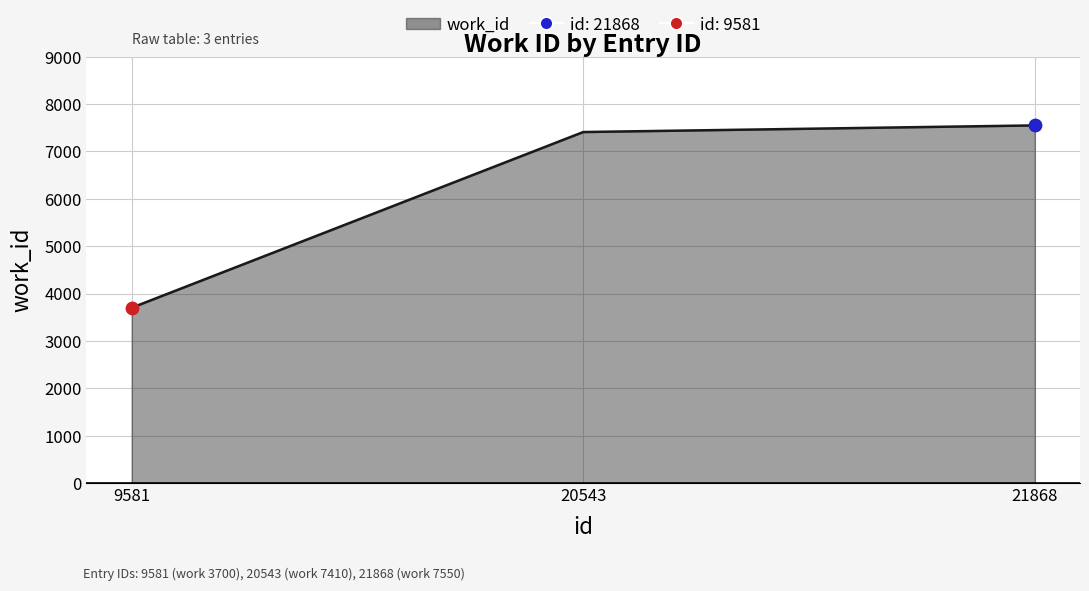

Between 9581 and 21868, which is larger?

21868